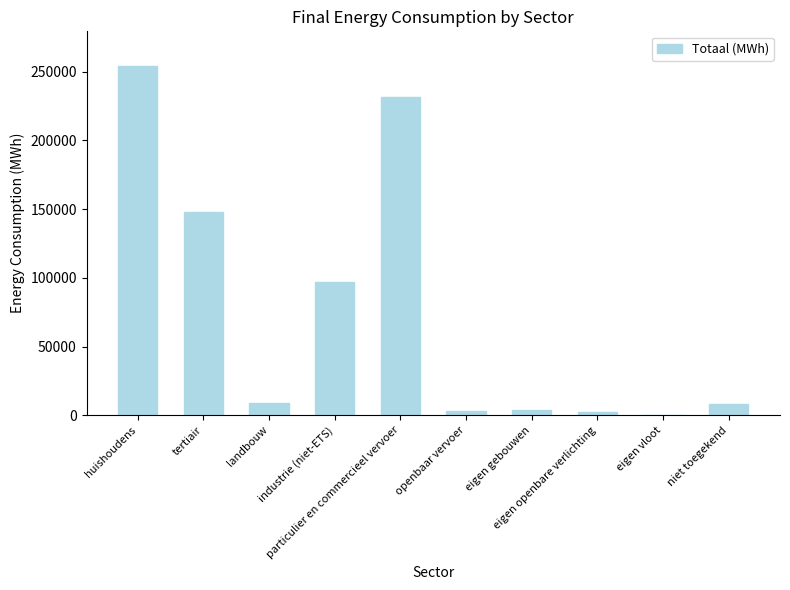

Where does the data first go above 8743?

huishoudens